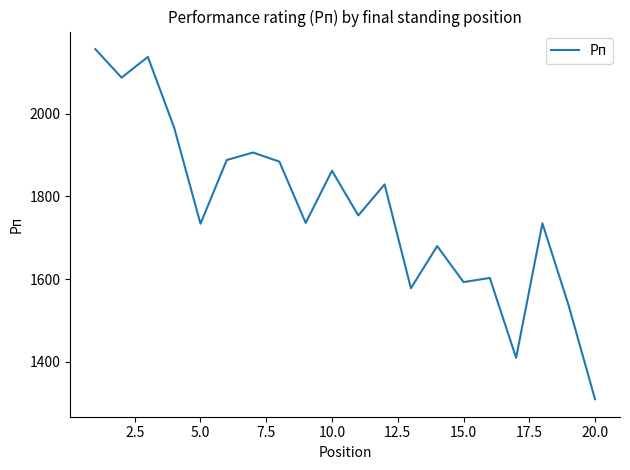

What is the smallest value displayed?

1310